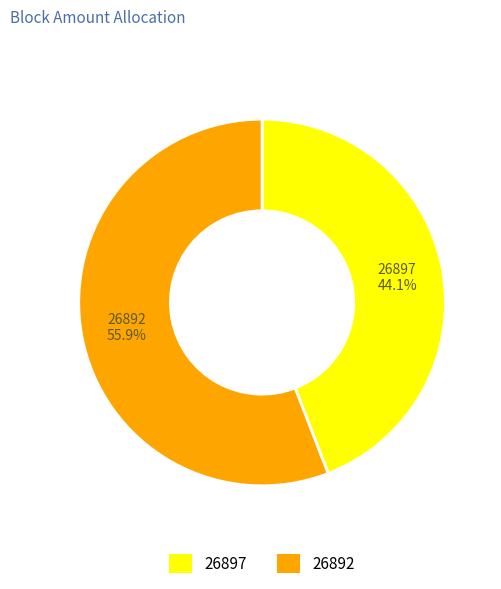

Between 26892 and 26897, which is larger?

26892